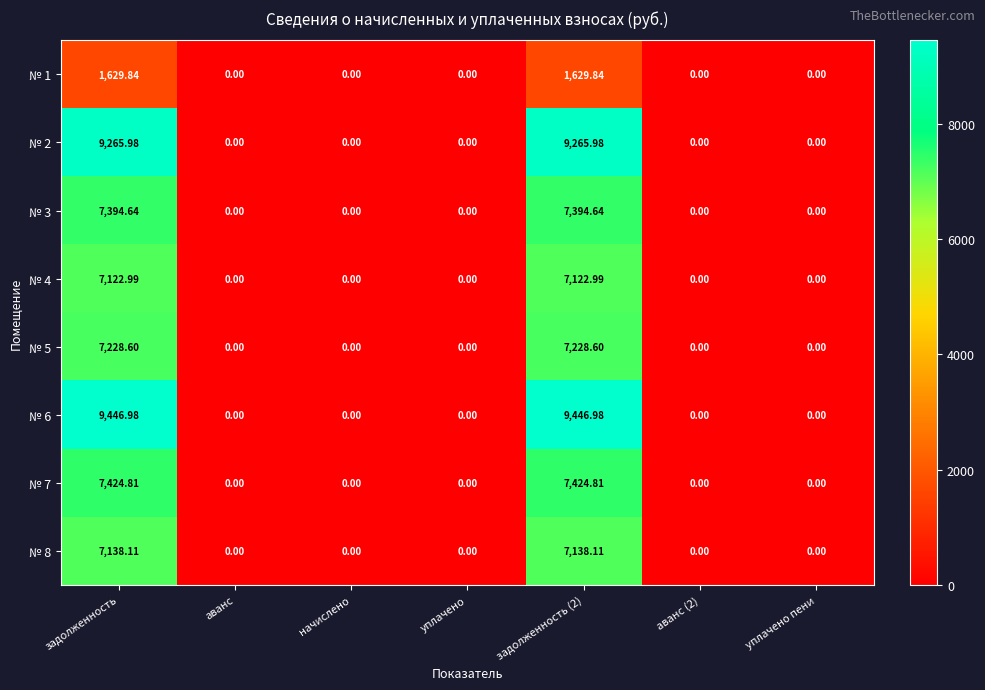

Is the value of № 7 at задолженность (2) greater than the value of № 1 at аванс?

Yes